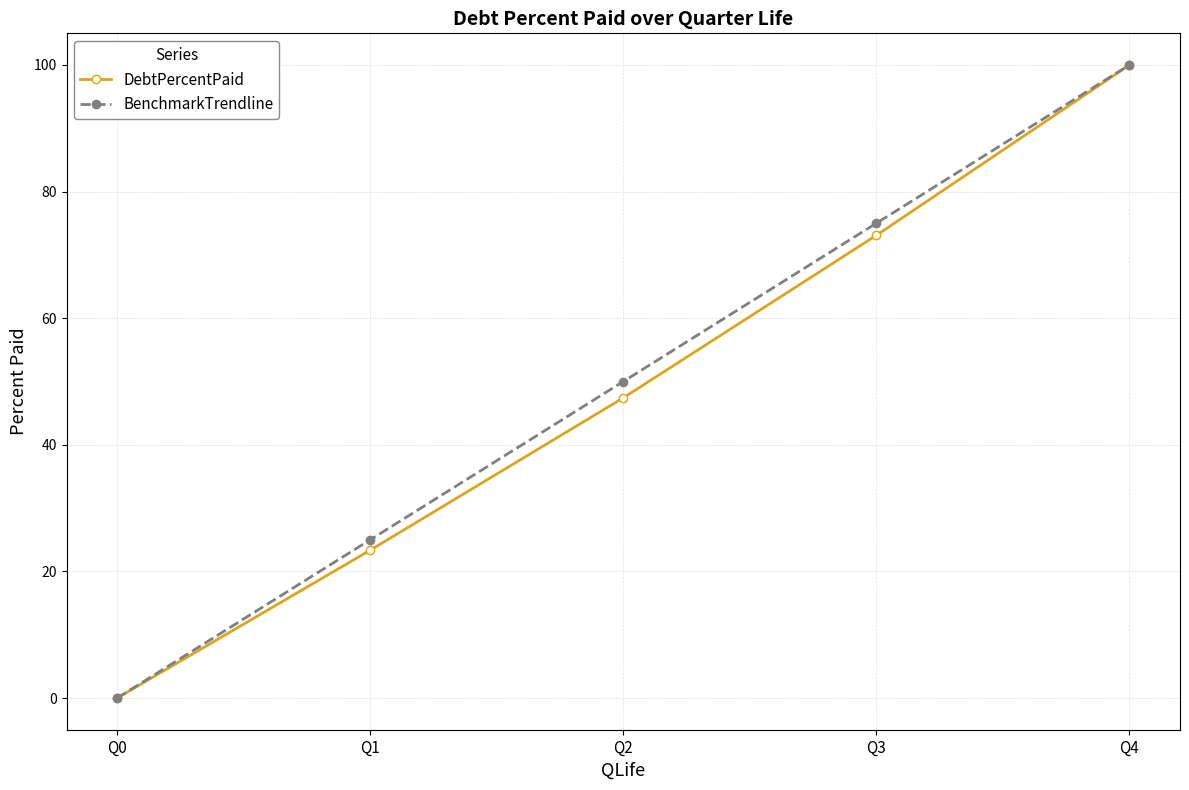

How many values in BenchmarkTrendline are above zero?

4